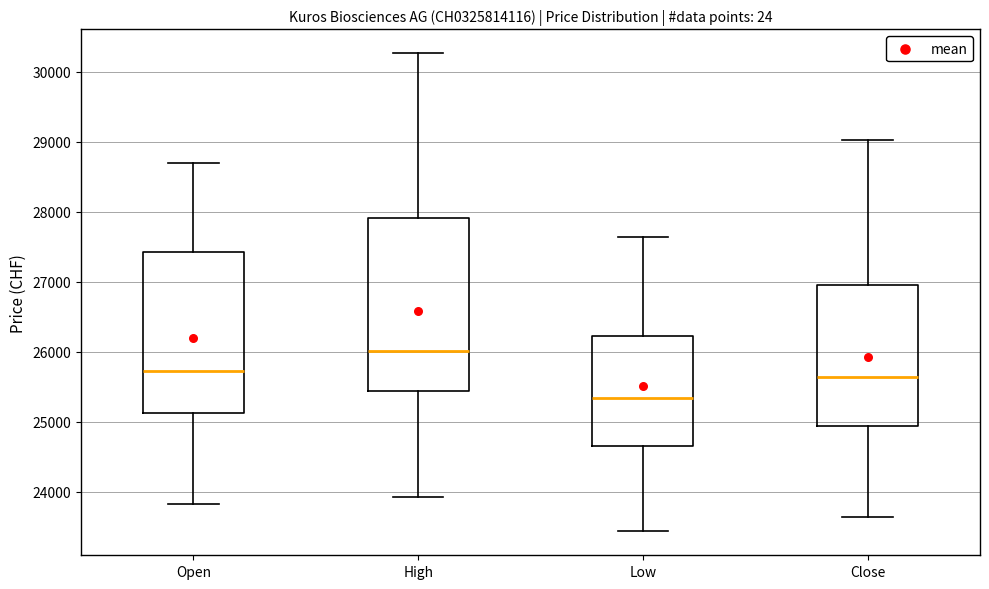

Which box's median line is the highest?

High